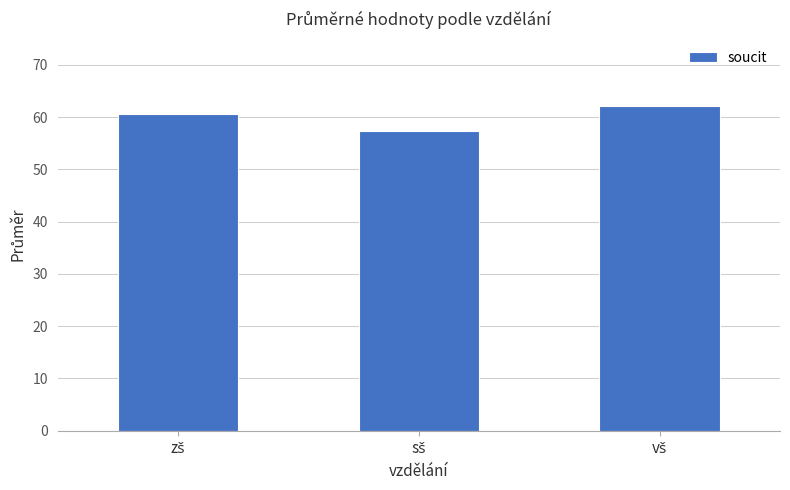

Reading right to left, what are all the values shown in this chart?

62.1	57.3	60.7